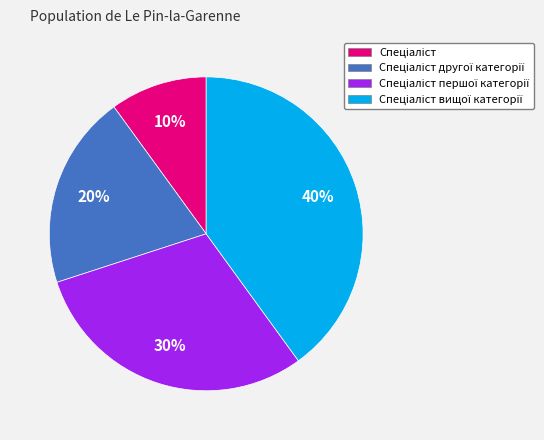

To the nearest percent, what is the average slice percentage?

25%